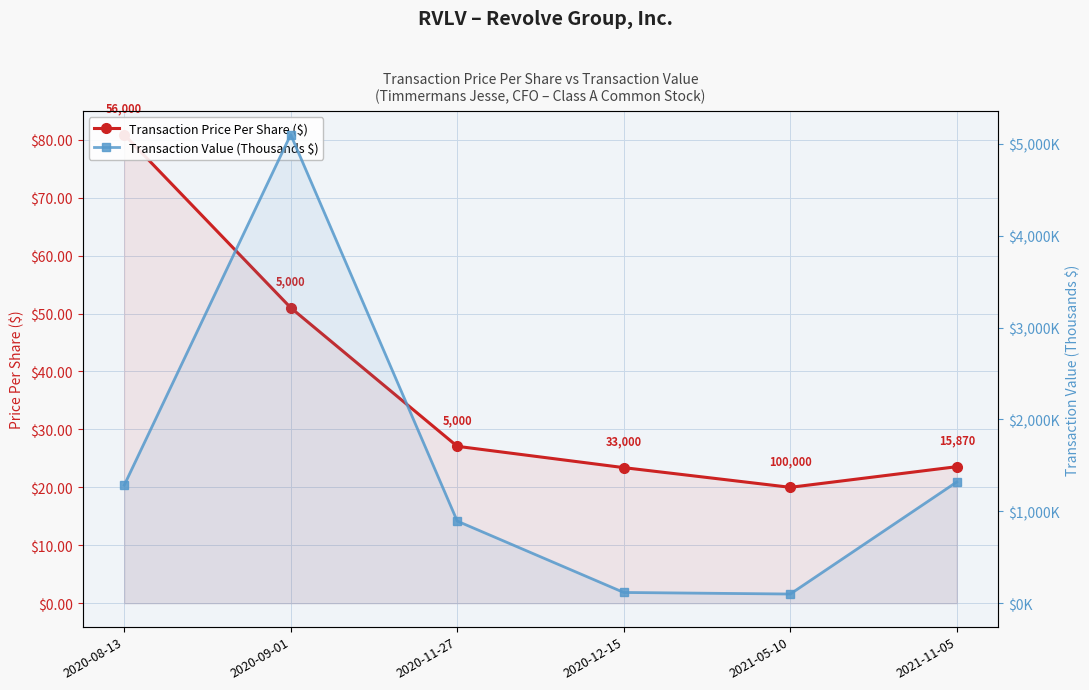

In Transaction Price Per Share ($), how many points are lower than both neighbors (excluding endpoints)?

1